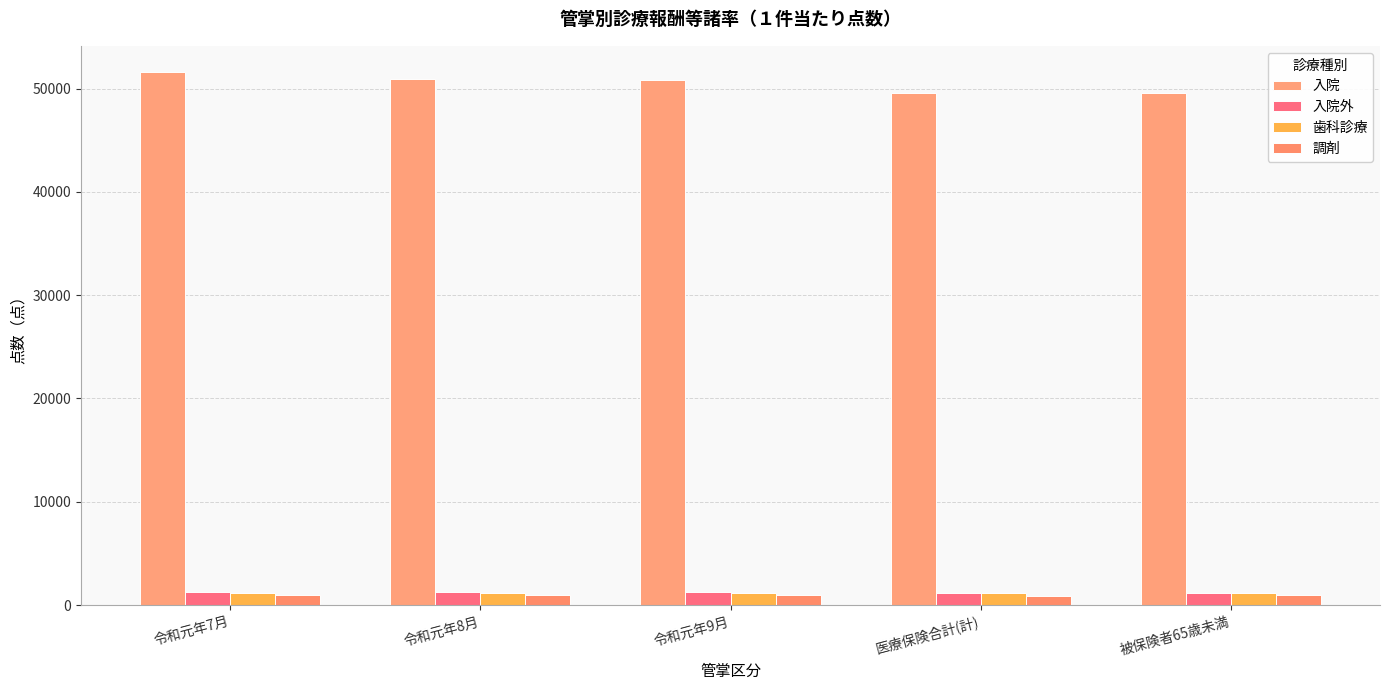

What is the maximum value shown in the chart?

51557.3